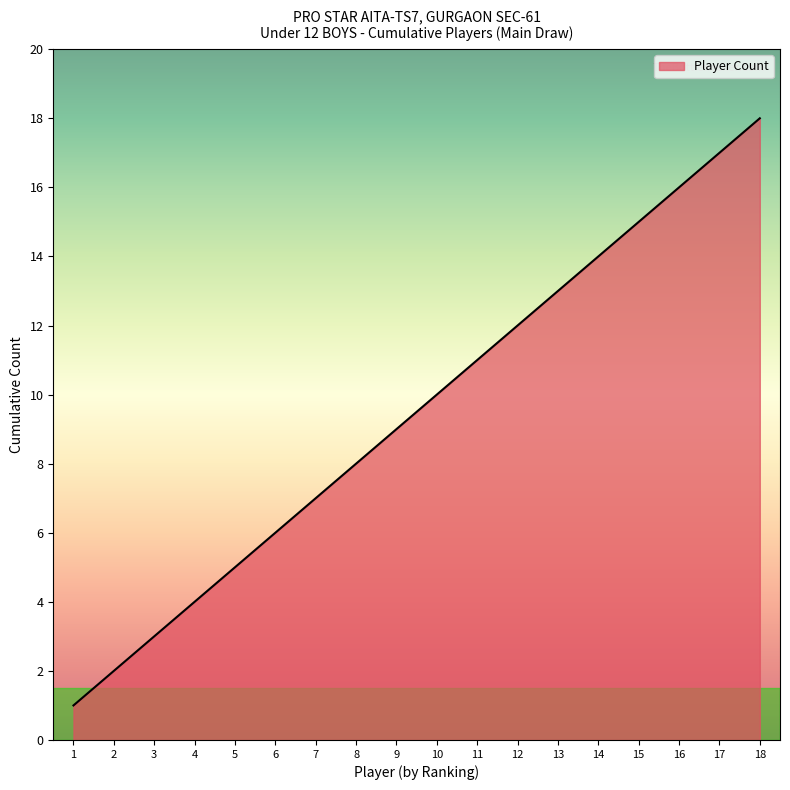

What is the difference between the maximum and minimum values?

17